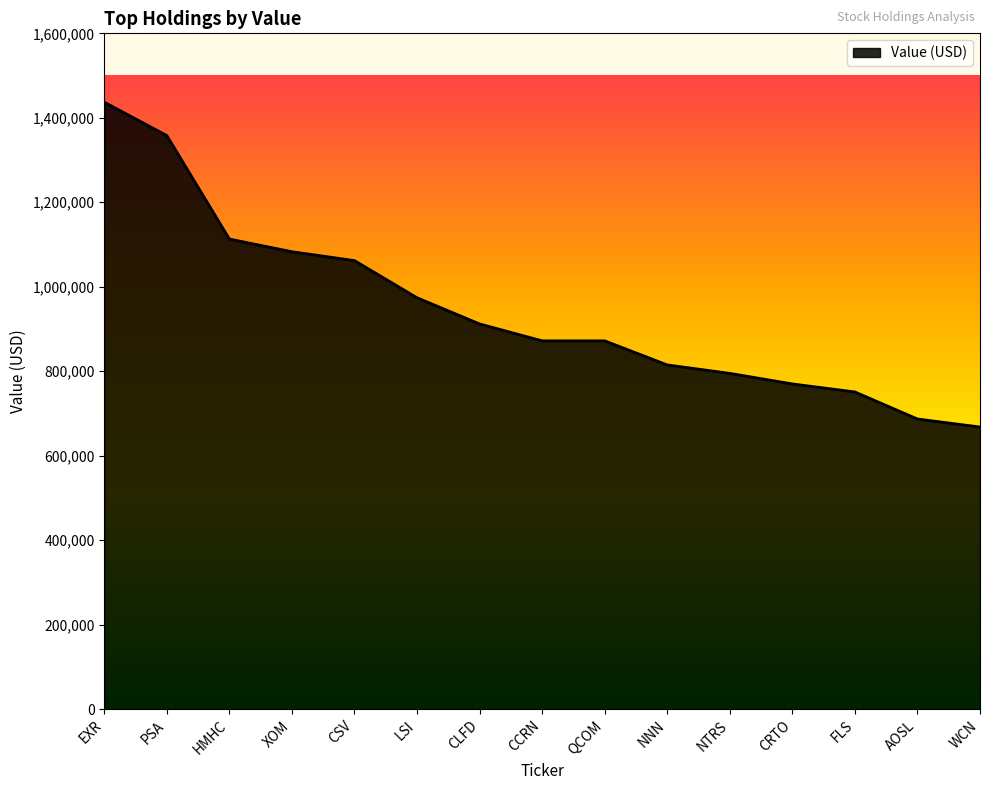

The chart shows a value of 974000 at LSI. True or false?

True